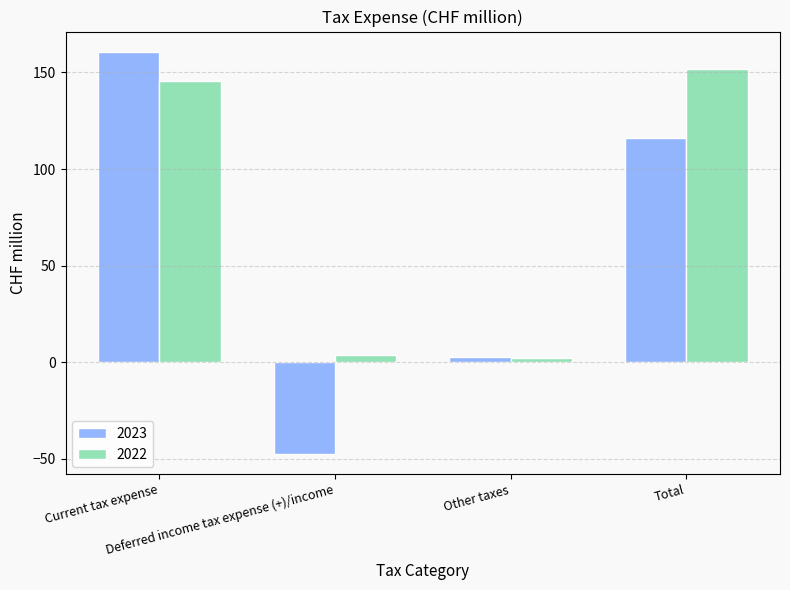

The value of 2023 at Deferred income tax expense (+)/income is -79.6. True or false?

False